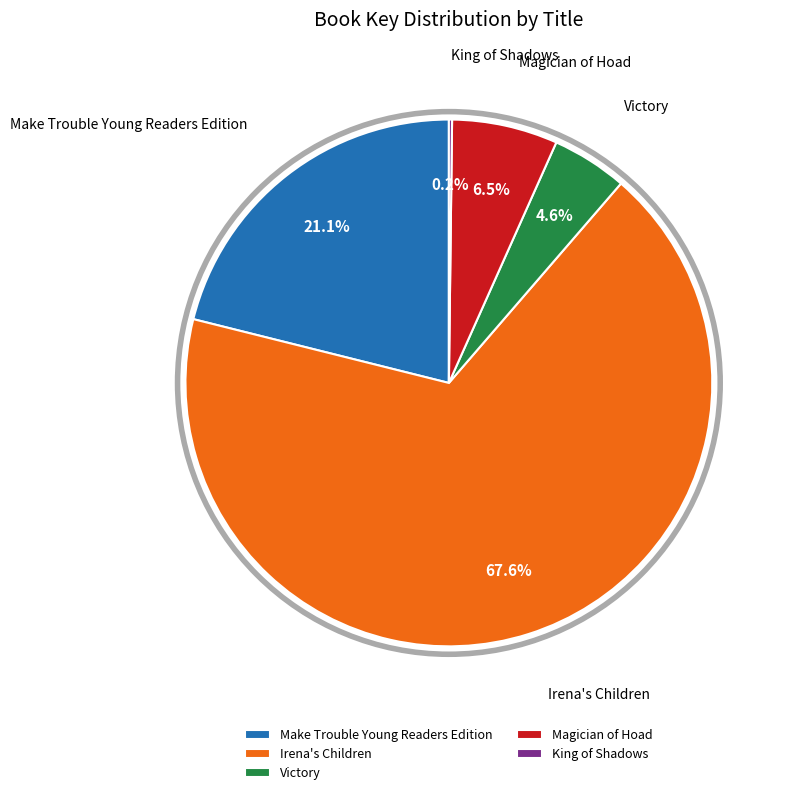

Is it true that Victory is 5% of the pie?

True